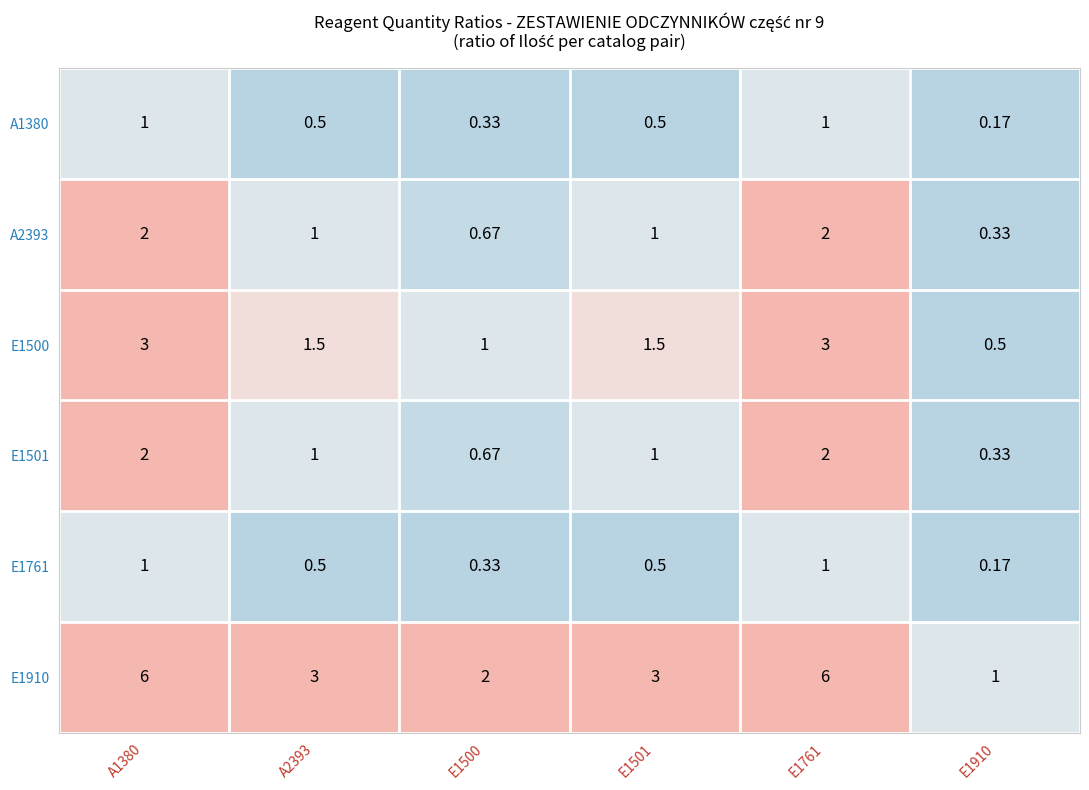

Is the value of E1501 at A1380 greater than the value of E1500 at E1910?

Yes